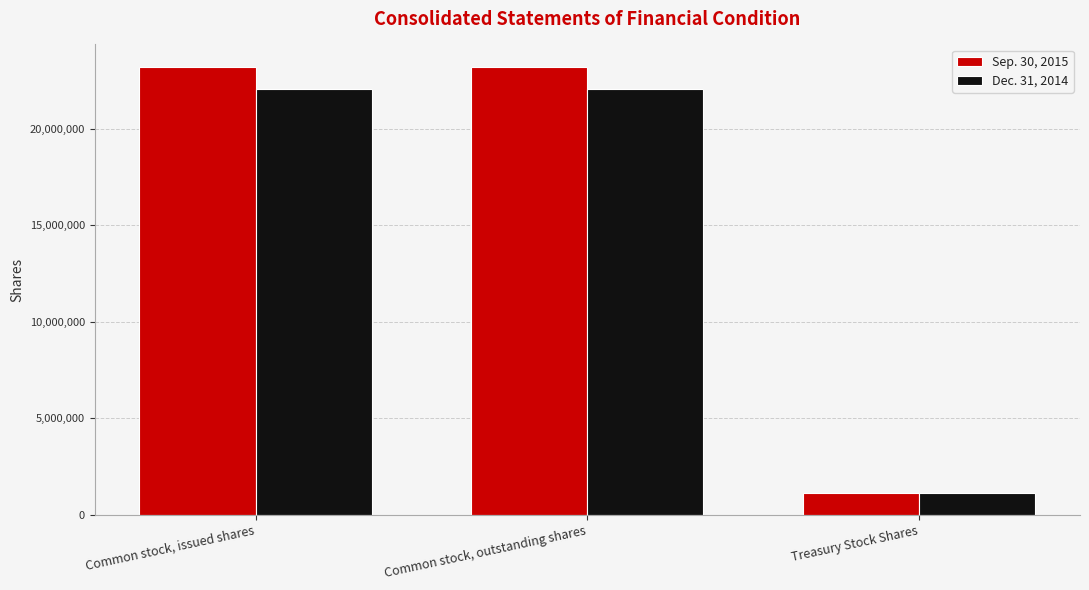

What is the total value across all series at Common stock, outstanding shares?

45296972